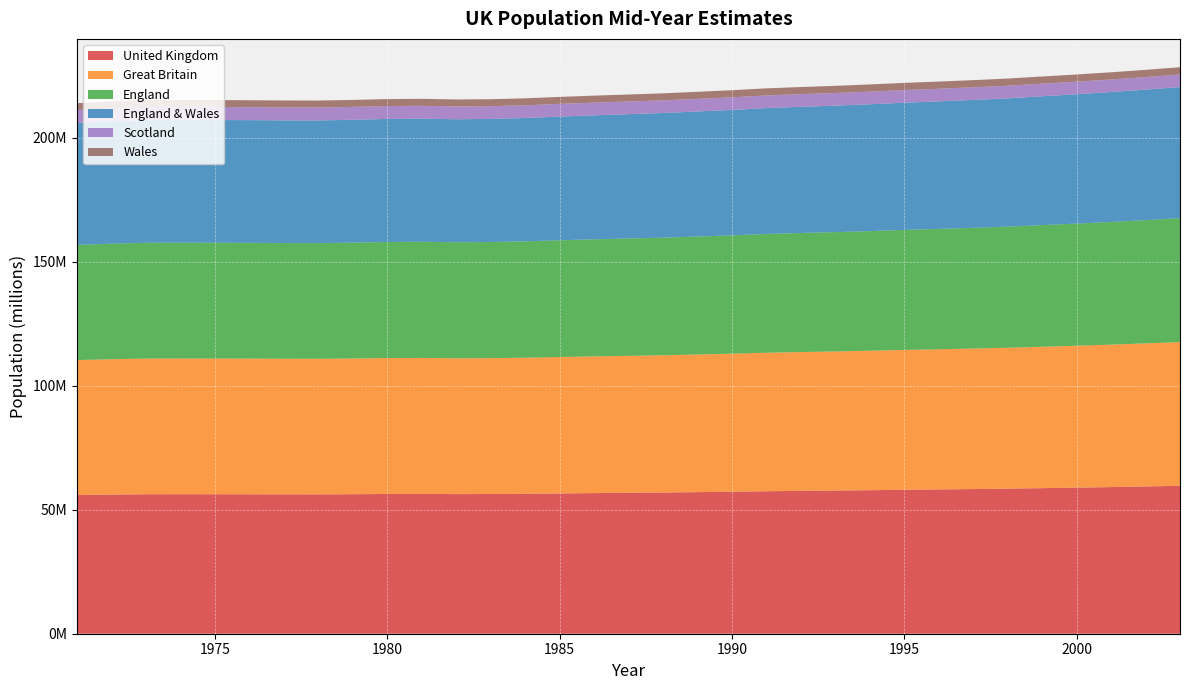

Reading right to left, what are all the values shown in this chart?

United Kingdom: 2003=59636700	2002=59365700	2001=59113000	2000=58886100	1999=58684400	1998=58474900	1997=58314200	1996=58164400	1995=58024800	1994=57862100	1993=57713900	1992=57584500	1991=57438700	1990=57237500	1989=57076500	1988=56916400	1987=56804000	1986=56683800	1985=56554000	1984=56409300	1983=56315700	1982=56290700	1981=56357500	1980=56329700	1979=56240100	1978=56178000	1977=56189900	1976=56216100	1975=56225700	1974=56235600	1973=56222900	1972=56096700	1971=55928000
Great Britain: 2003=57931700	2002=57668100	2001=57424200	2000=57203100	1999=57005400	1998=56797200	1997=56643000	1996=56502600	1995=56375700	1994=56218400	1993=56078300	1992=55961300	1991=55831400	1990=55641900	1989=55486000	1988=55331000	1987=55222000	1986=55110300	1985=54988600	1984=54852000	1983=54765100	1982=54746200	1981=54814500	1980=54796900	1979=54711800	1978=54654800	1977=54666600	1976=54692600	1975=54702200	1974=54708700	1973=54692900	1972=54557700	1971=54387600
England: 2003=49925500	2002=49679300	2001=49449700	2000=49233300	1999=49032900	1998=48820600	1997=48664800	1996=48519100	1995=48383500	1994=48228800	1993=48102300	1992=47998000	1991=47875000	1990=47699100	1989=47552700	1988=47412300	1987=47300400	1986=47187600	1985=47057400	1984=46912400	1983=46813700	1982=46777300	1981=46820800	1980=46787200	1979=46698100	1978=46638200	1977=46639800	1976=46659900	1975=46674400	1974=46682700	1973=46686200	1972=46571900	1971=46411700
England & Wales: 2003=52863200	2002=52602100	2001=52360000	2000=52140200	1999=51933500	1998=51720100	1997=51559600	1996=51410400	1995=51272000	1994=51116200	1993=50985900	1992=50875600	1991=50748000	1990=50560600	1989=50407800	1988=50253600	1987=50123000	1986=49998600	1985=49860700	1984=49713100	1983=49617000	1982=49581600	1981=49634300	1980=49603000	1979=49508200	1978=49442500	1977=49440400	1976=49459200	1975=49469800	1974=49467900	1973=49459000	1972=49327100	1971=49152000
Scotland: 2003=5068500	2002=5066000	2001=5064200	2000=5062900	1999=5072000	1998=5077100	1997=5083300	1996=5092200	1995=5103700	1994=5102200	1993=5092500	1992=5085600	1991=5083300	1990=5081300	1989=5078200	1988=5077400	1987=5099000	1986=5111800	1985=5127900	1984=5138900	1983=5148100	1982=5164500	1981=5180200	1980=5193900	1979=5203600	1978=5212300	1977=5226200	1976=5233400	1975=5232400	1974=5240800	1973=5233900	1972=5230600	1971=5235600
Wales: 2003=2937700	2002=2922900	2001=2910200	2000=2906900	1999=2900600	1998=2899500	1997=2894900	1996=2891300	1995=2888500	1994=2887400	1993=2883600	1992=2877700	1991=2873000	1990=2861500	1989=2855200	1988=2841200	1987=2822600	1986=2810900	1985=2803400	1984=2800700	1983=2803300	1982=2804300	1981=2813500	1980=2815800	1979=2810100	1978=2804300	1977=2800600	1976=2799300	1975=2795400	1974=2785200	1973=2772800	1972=2755200	1971=2740300